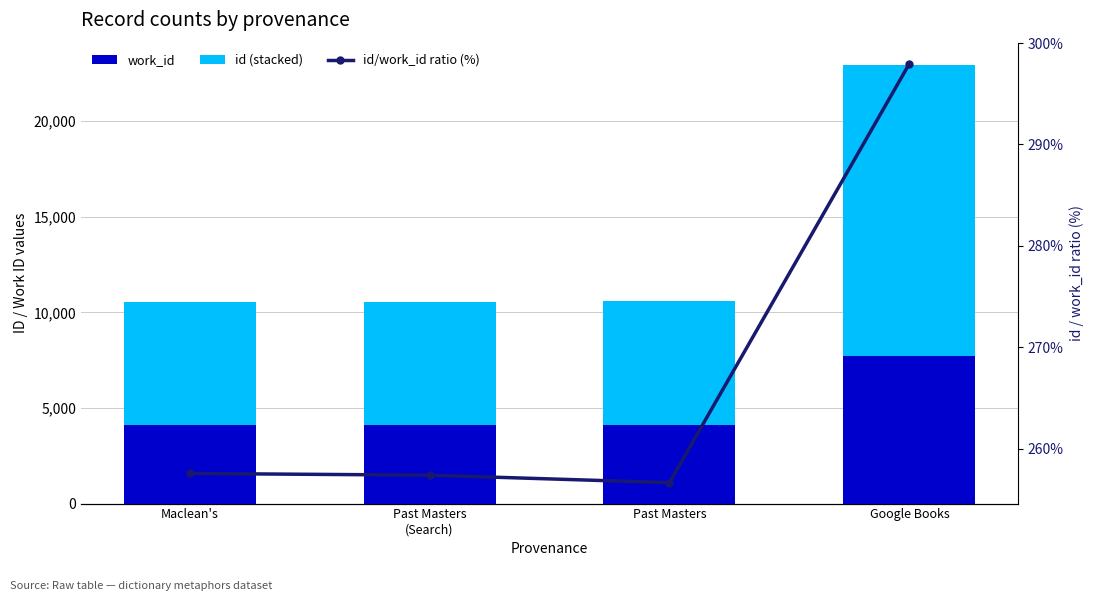

Which series has the widest spread of values?

id